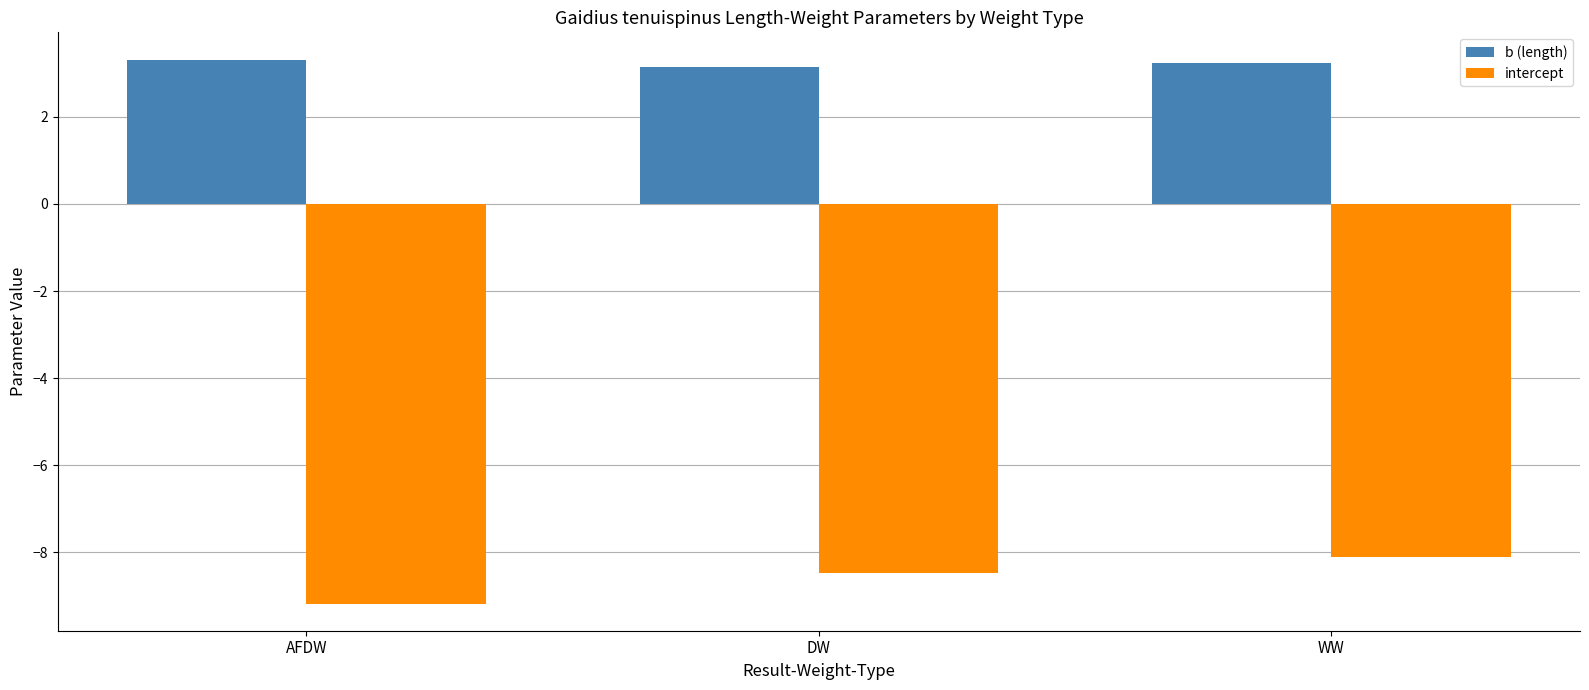

What are all the series names shown in the legend?

b (length), intercept